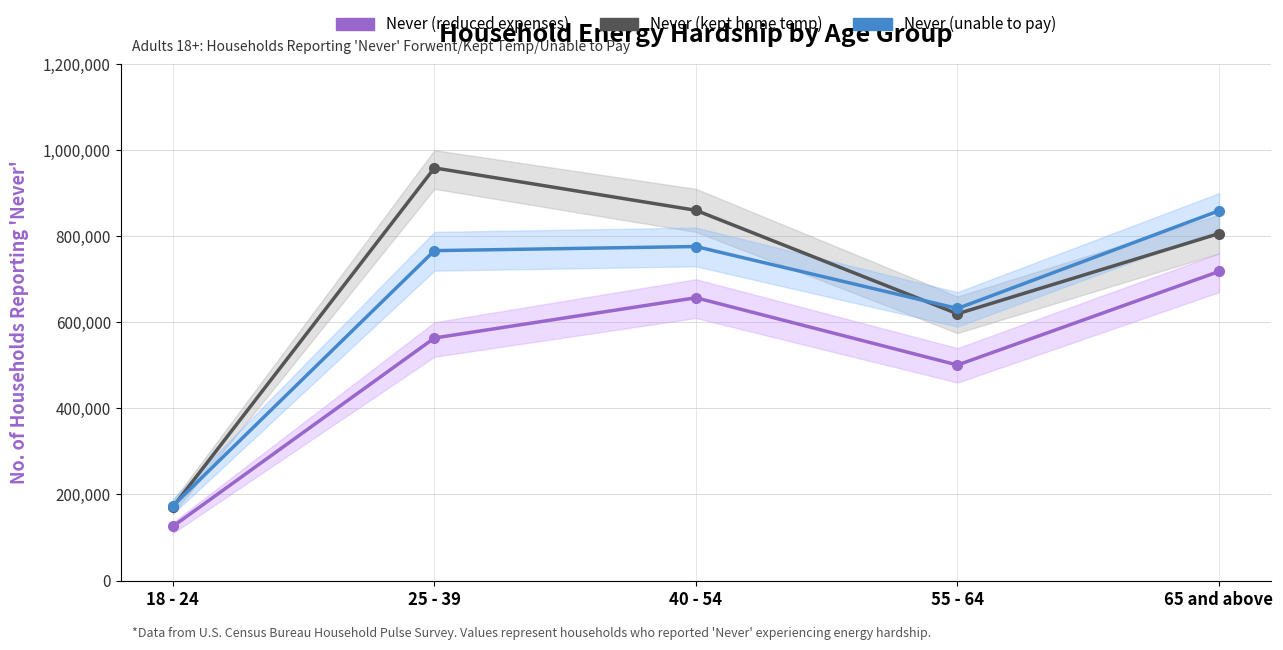

At which category does the chart reach its peak across all series?

25 - 39